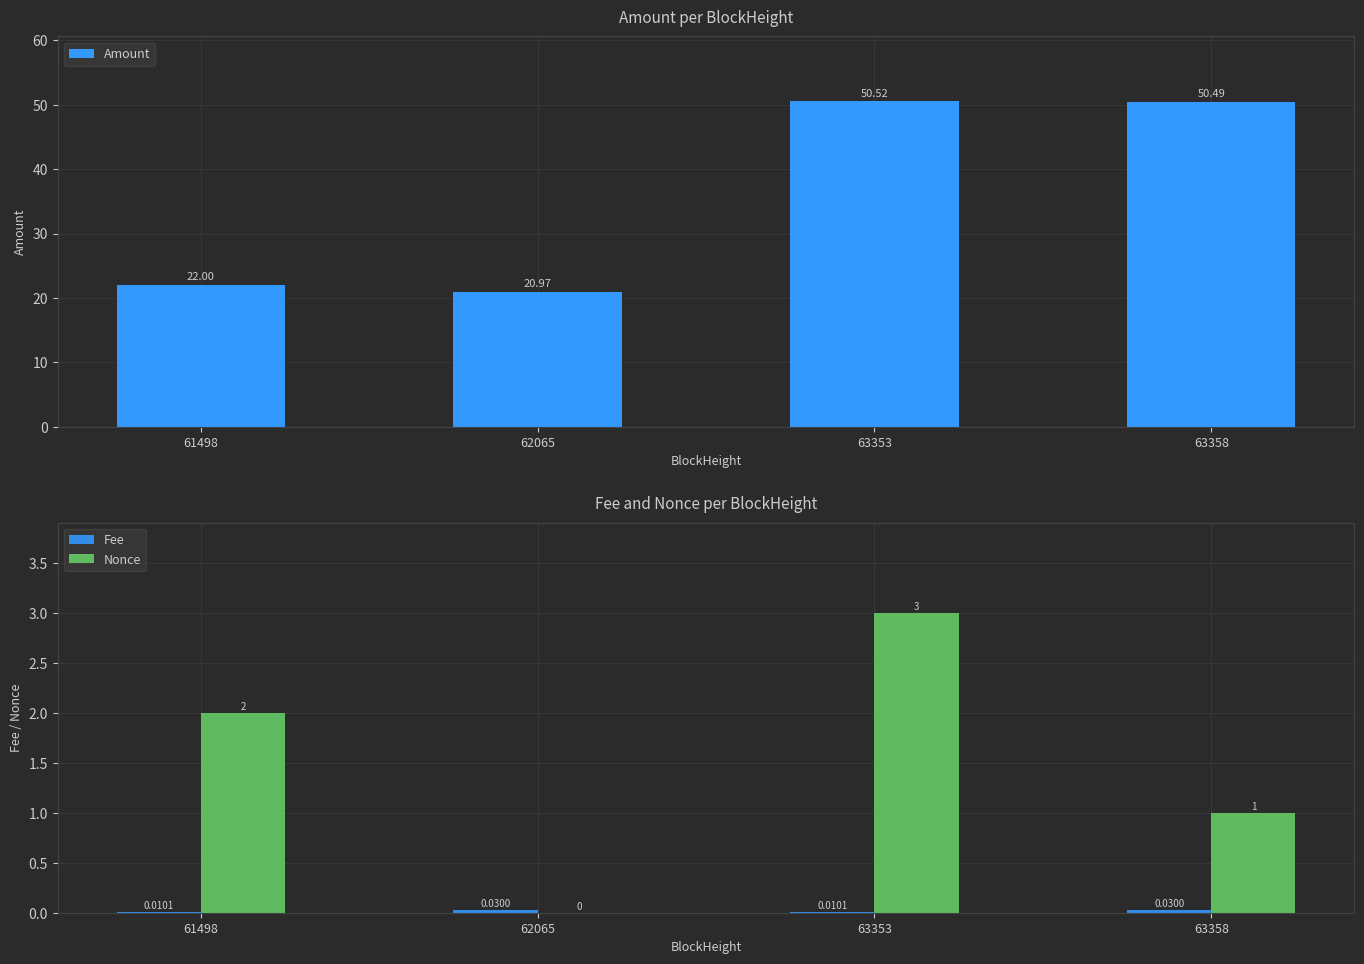

What is the approximate value of Amount at 63353?

50.5